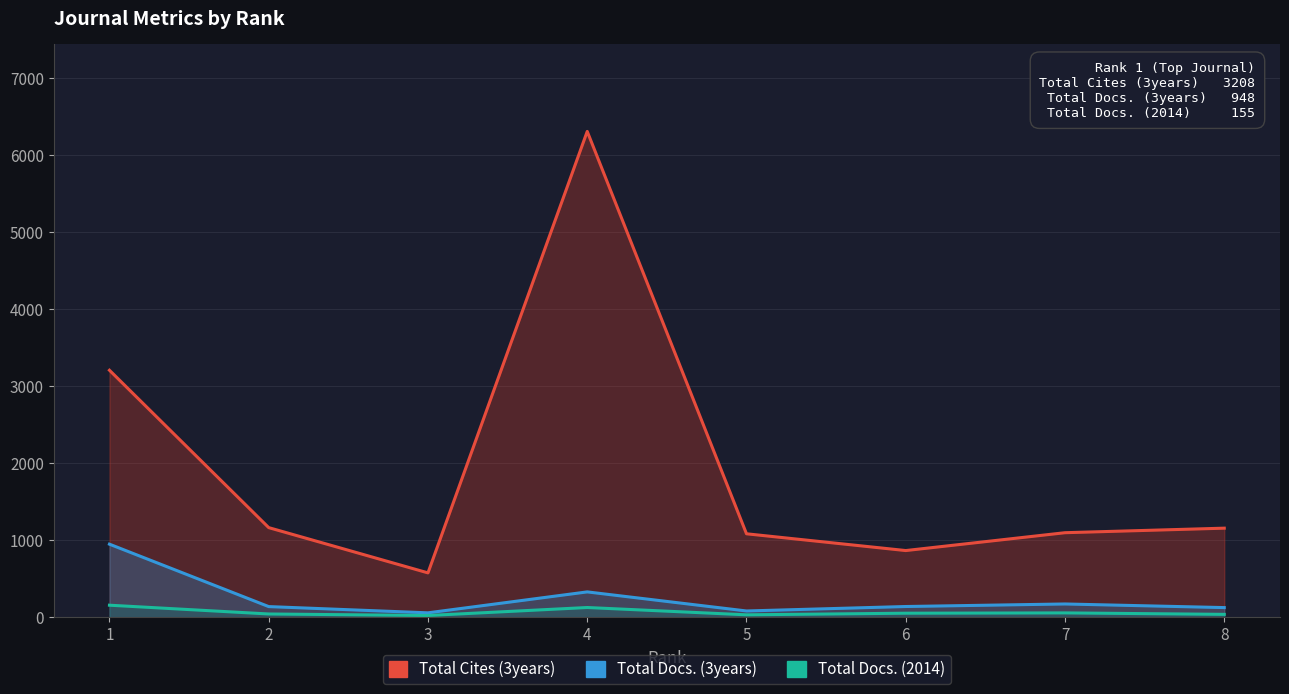

At which label does Total Docs. (2014) first exceed 51?

1